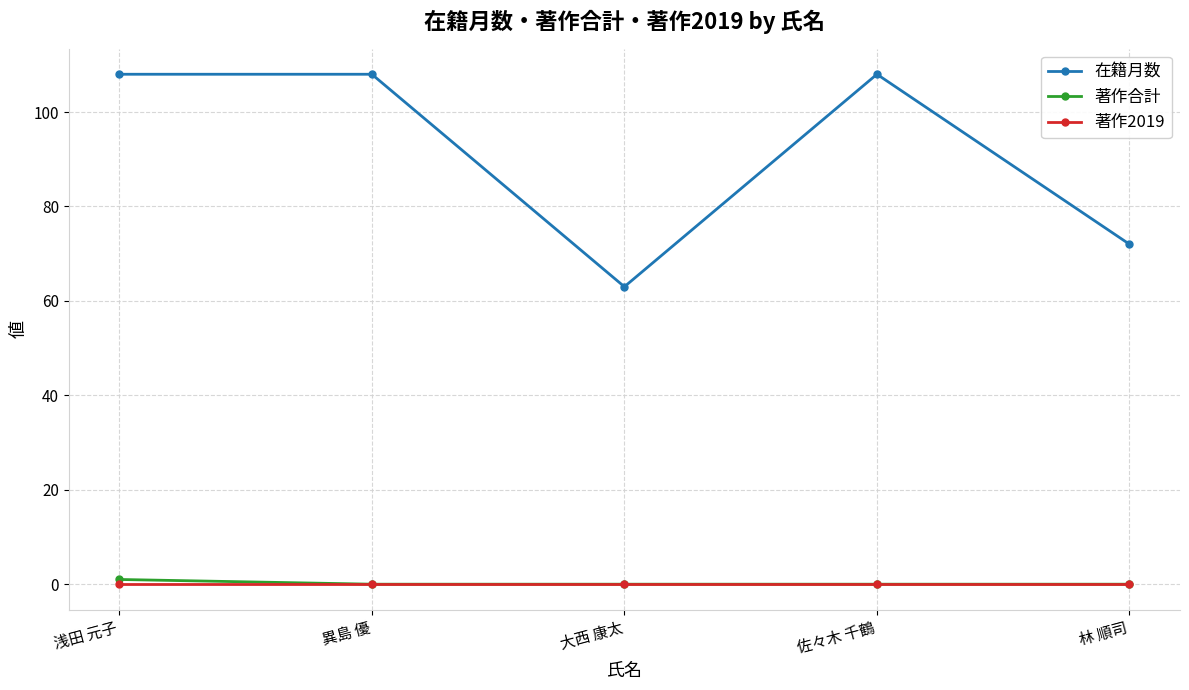

Is it true that 在籍月数 equals 44 at 林 順司?

False